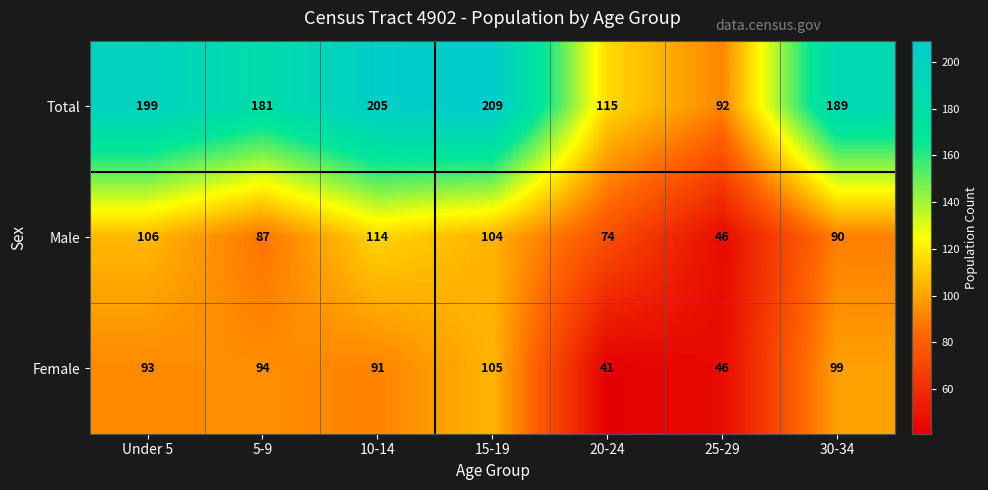

Where is Male nearest to the value 80?

20-24